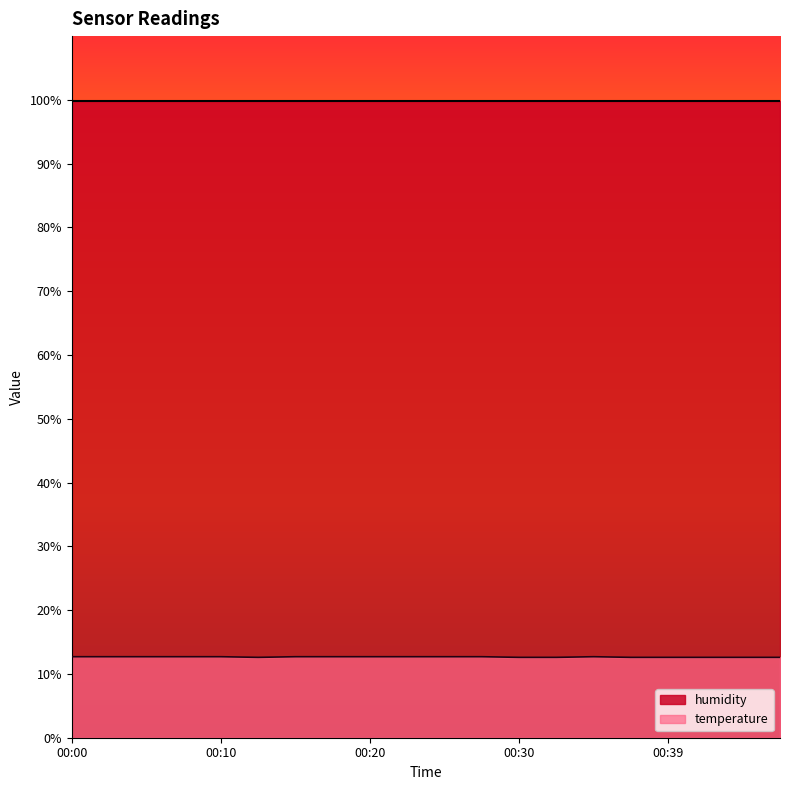

Count the values in the range 12 to 13.

20